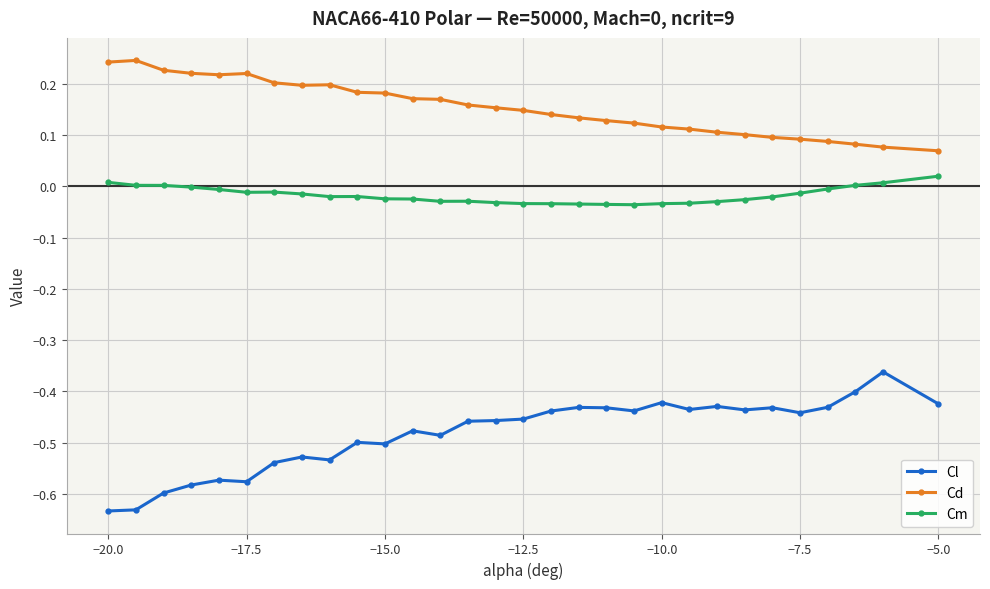

Which series has the largest range (max minus min)?

Cl